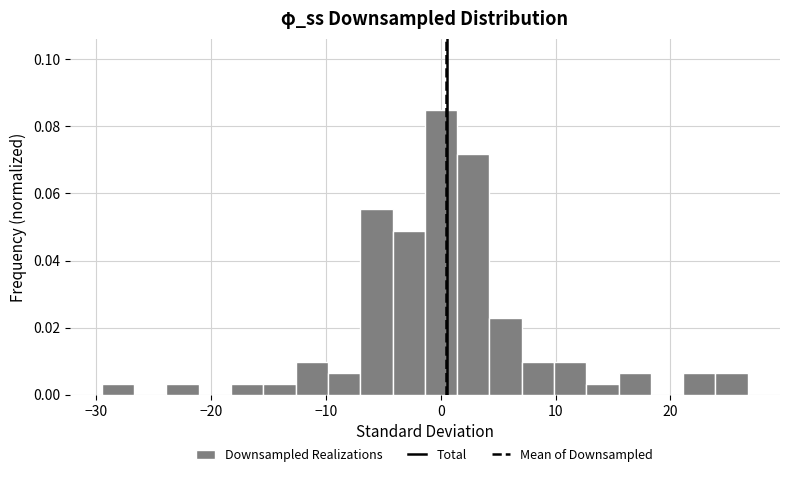

Read against the x-axis, roughly where is the centre of the tallest bar?

0